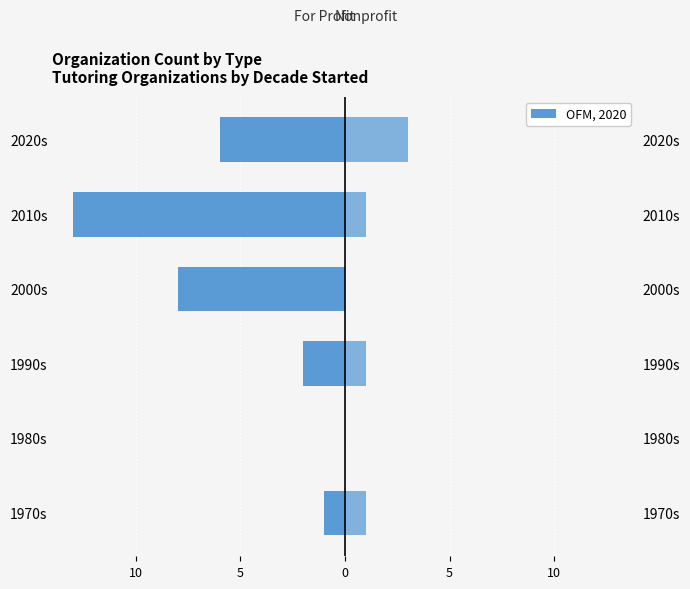

The value of Nonprofit at 2000s is 0. True or false?

True